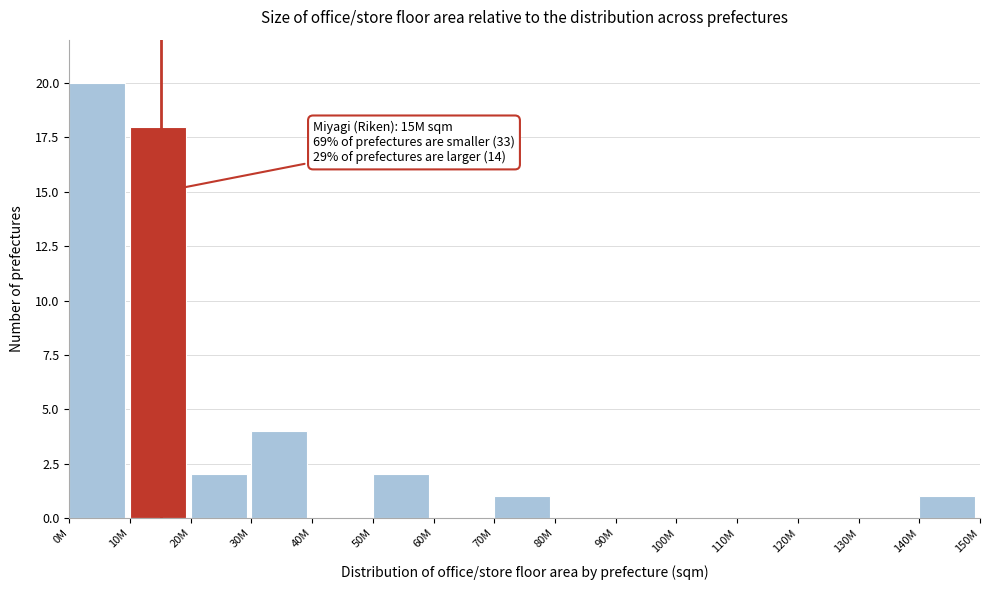

Reading left to right, extract all data points from this chart.

0M=20	10M=18	20M=2	30M=4	40M=0	50M=2	60M=0	70M=1	80M=0	90M=0	100M=0	110M=0	120M=0	130M=0	140M=1